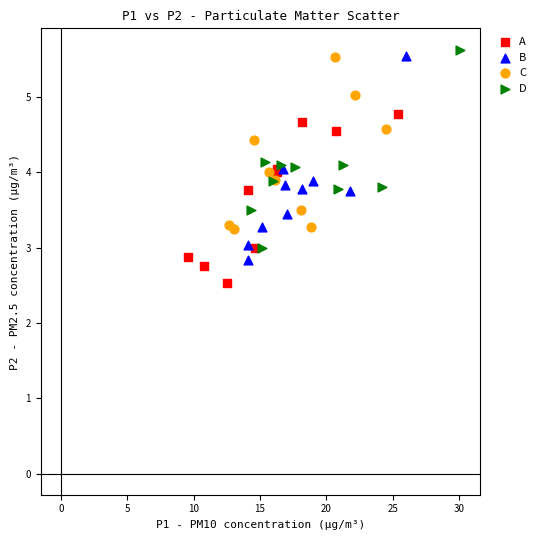

Which series contains the lowest Y value?

A